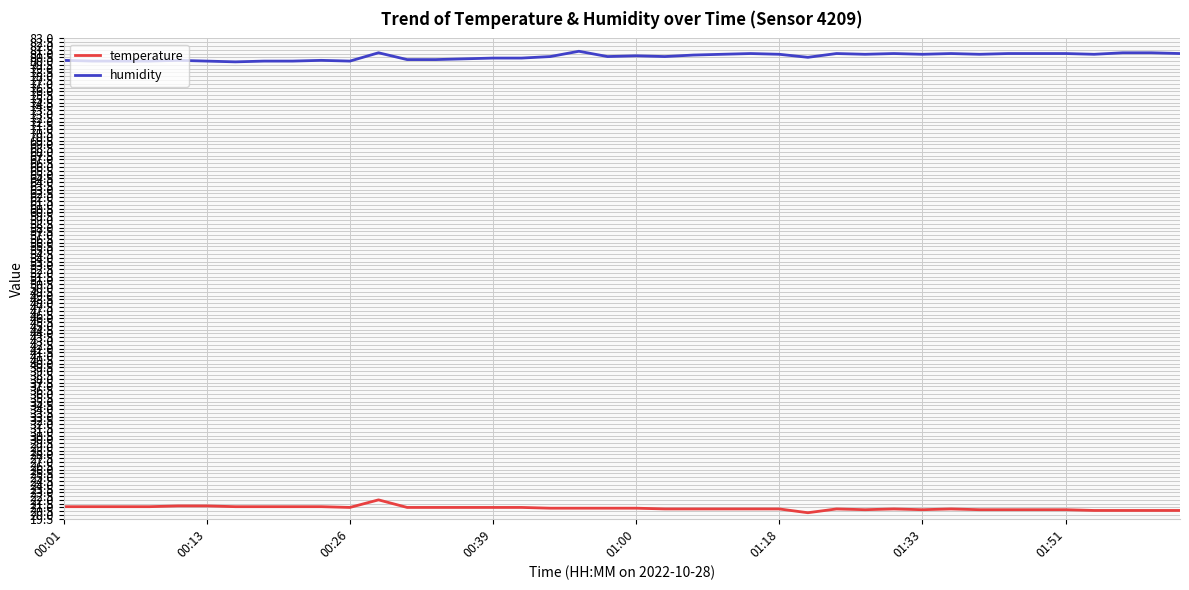

True or false: humidity has more than 1 points higher than both neighbors.

True